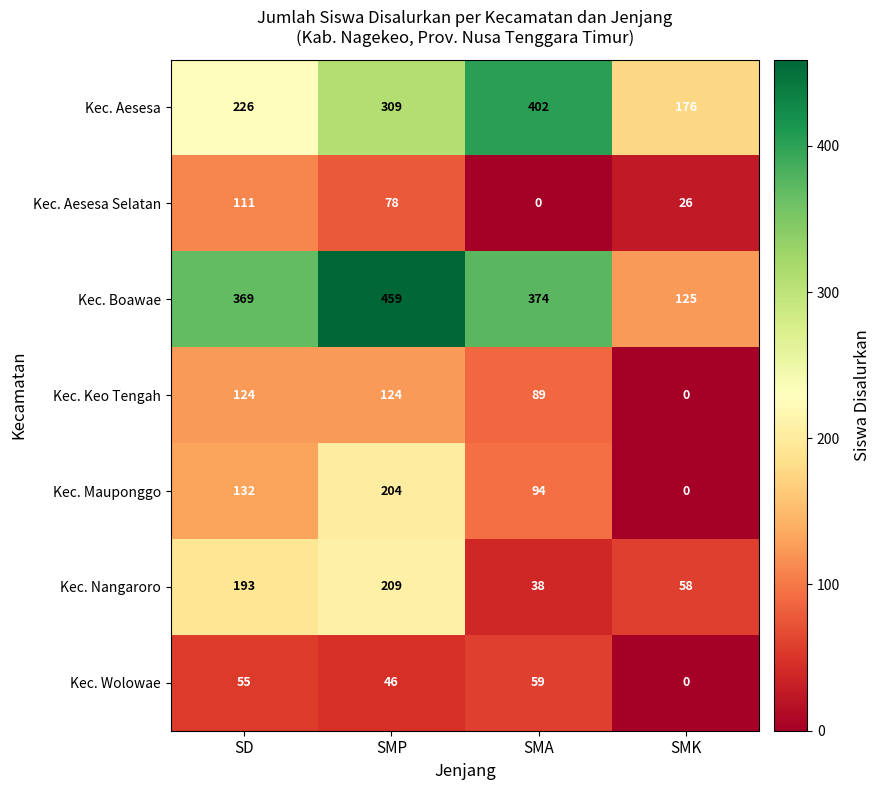

Which series has the largest range (max minus min)?

Kec. Boawae